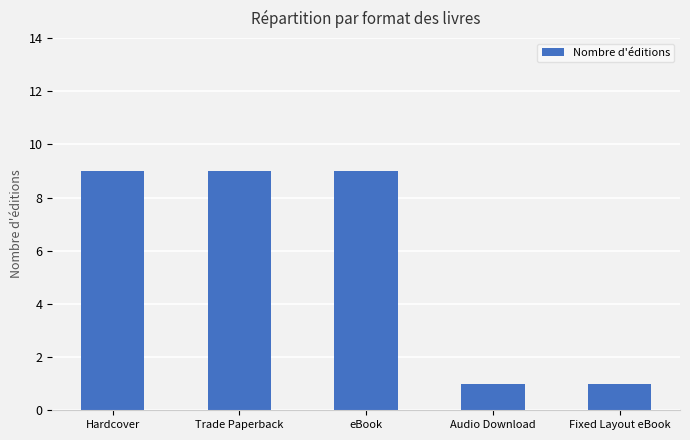

The chart shows a value of 9 at Trade Paperback. True or false?

True